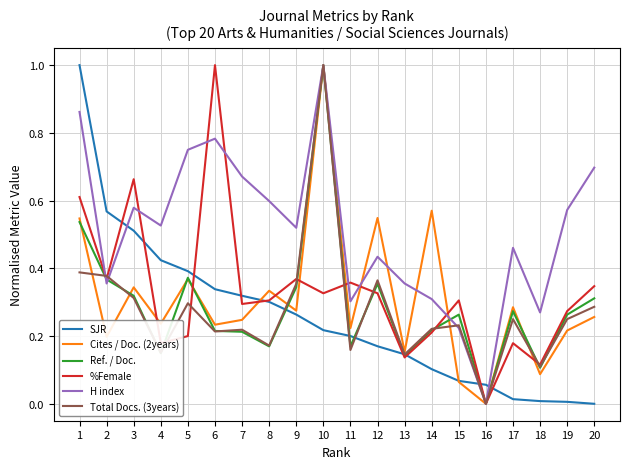

How many distinct data groups are displayed?

6